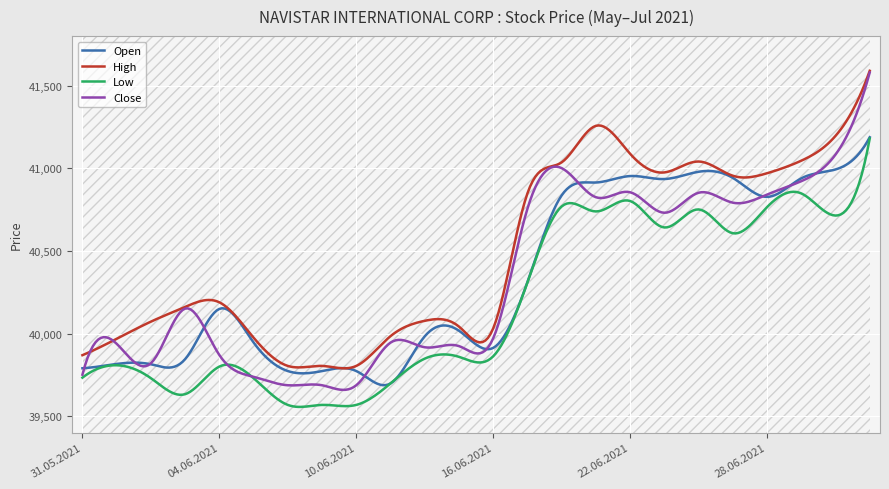

What is the value of the Low point at the 6th from the left?

39730